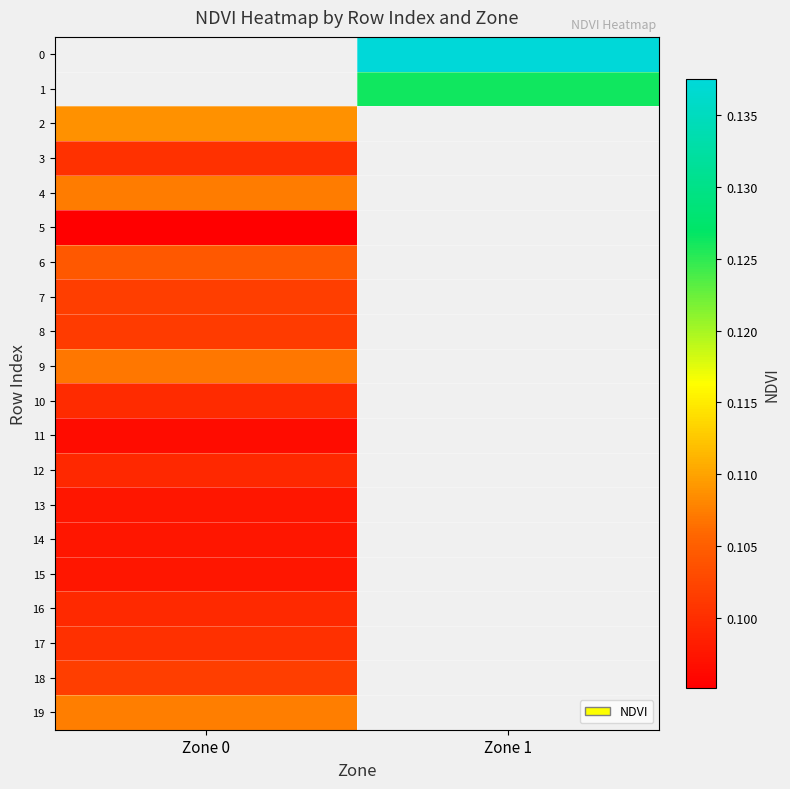

List the series in order of their peak value, highest first.

0, 1, 2, 19, 4, 9, 6, 18, 7, 8, 3, 17, 10, 16, 12, 14, 13, 15, 11, 5